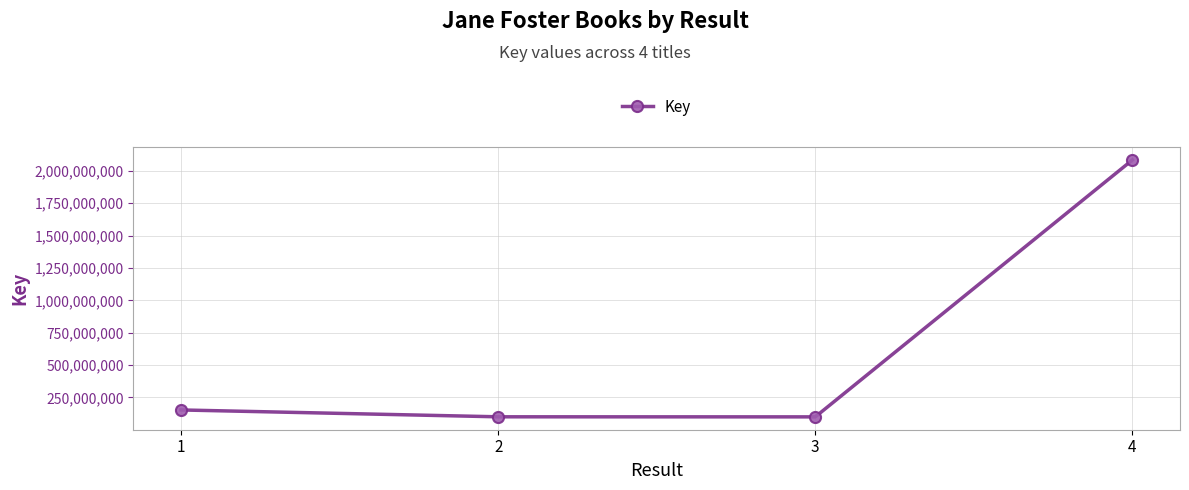

How many lines are shown in the chart?

1